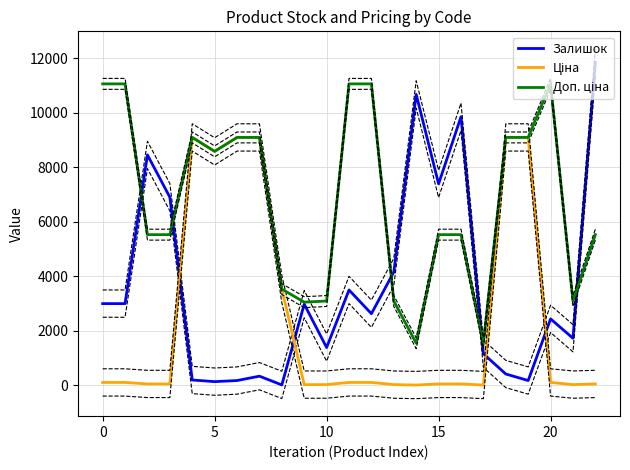

The value of Ціна at 12 is 48.8. True or false?

False